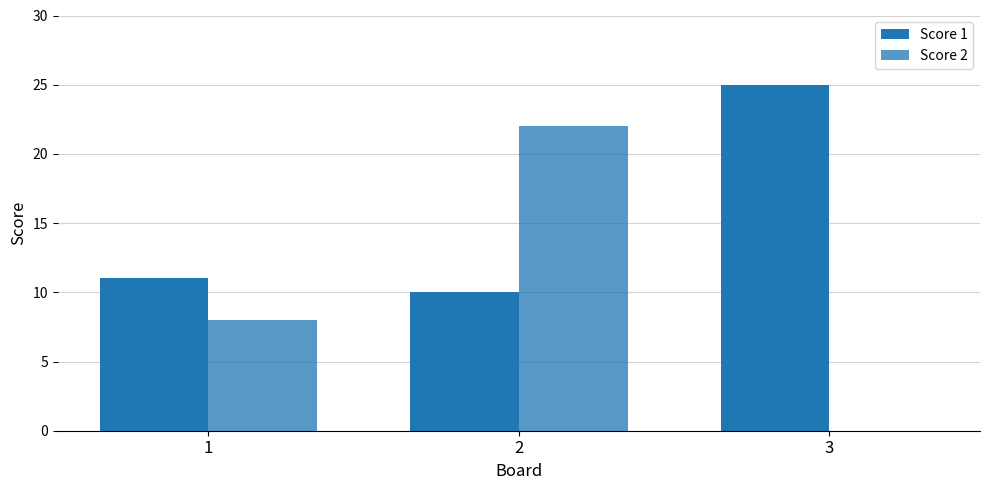

The value of Score 2 at 1 is 8. True or false?

True